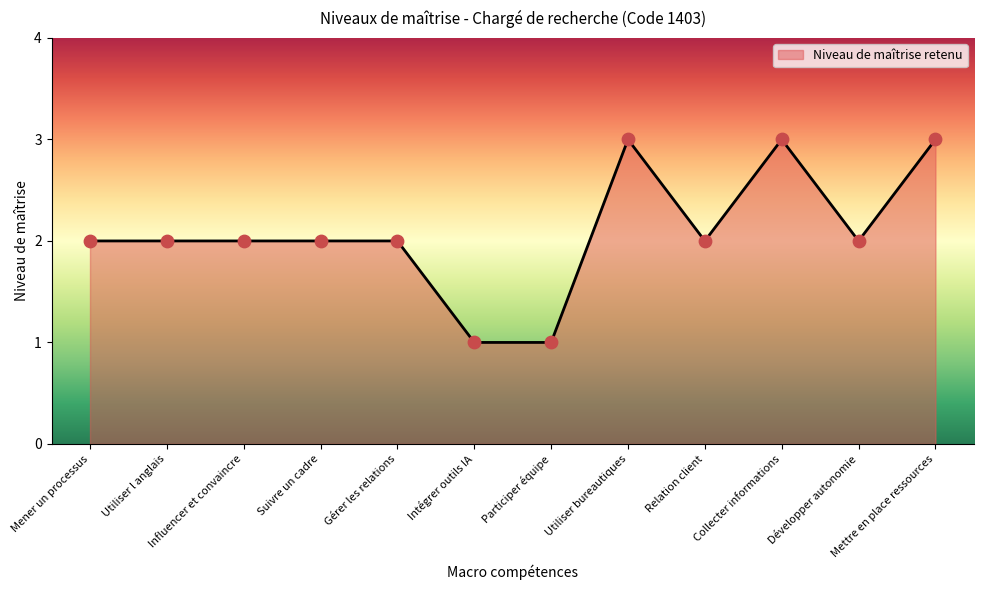

Approximately how many times larger is the value at Utiliser l anglais compared to Gérer les relations?

1.0